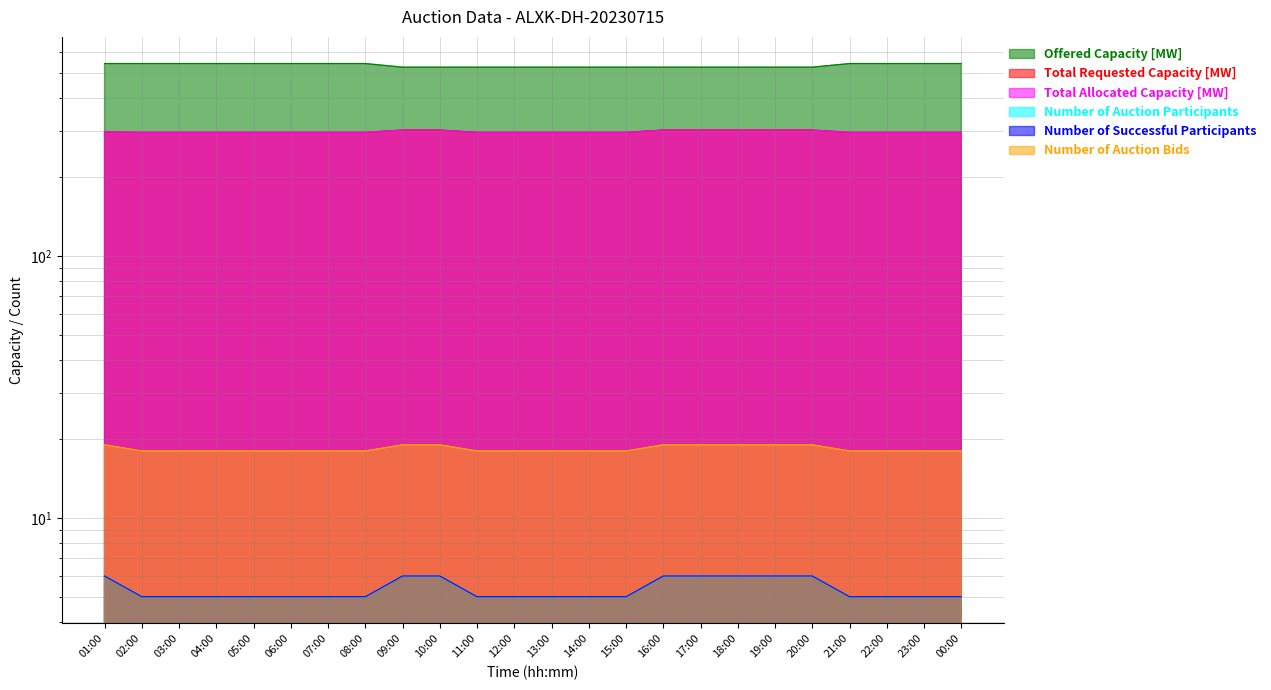

At how many categories does at least one series exceed 110?

24